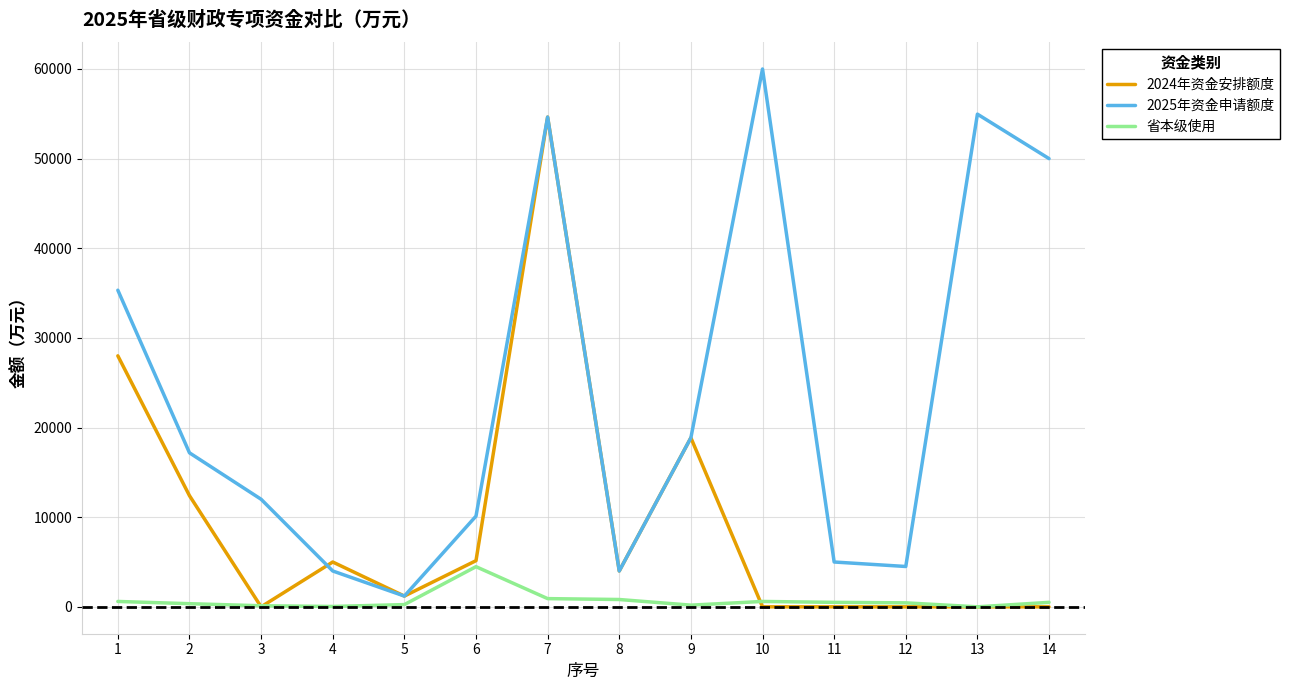

Is it true that 2024年资金安排额度 equals -34056.6 at 11?

False